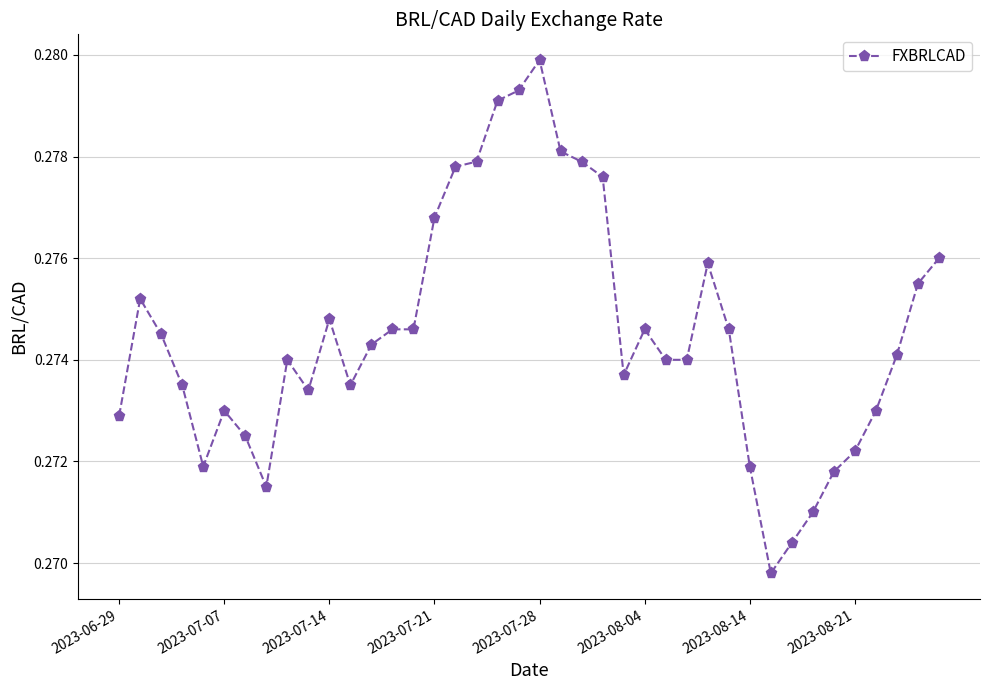

How many values are between 0 and 1?

40